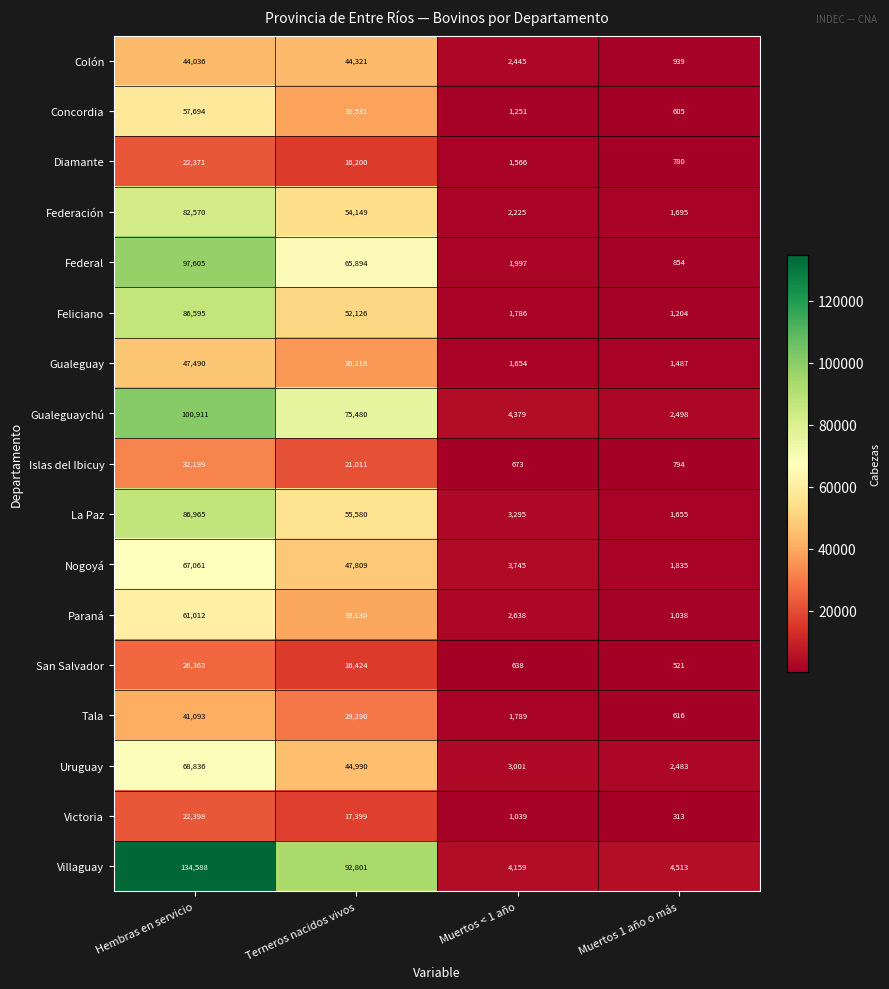

What is the difference between the maximum and minimum values in the Victoria series?

22085